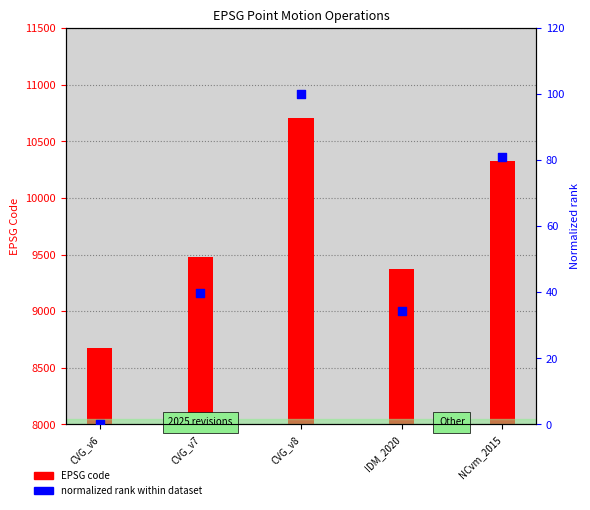

Which series has the widest spread of Y values?

CODE (EPSG)